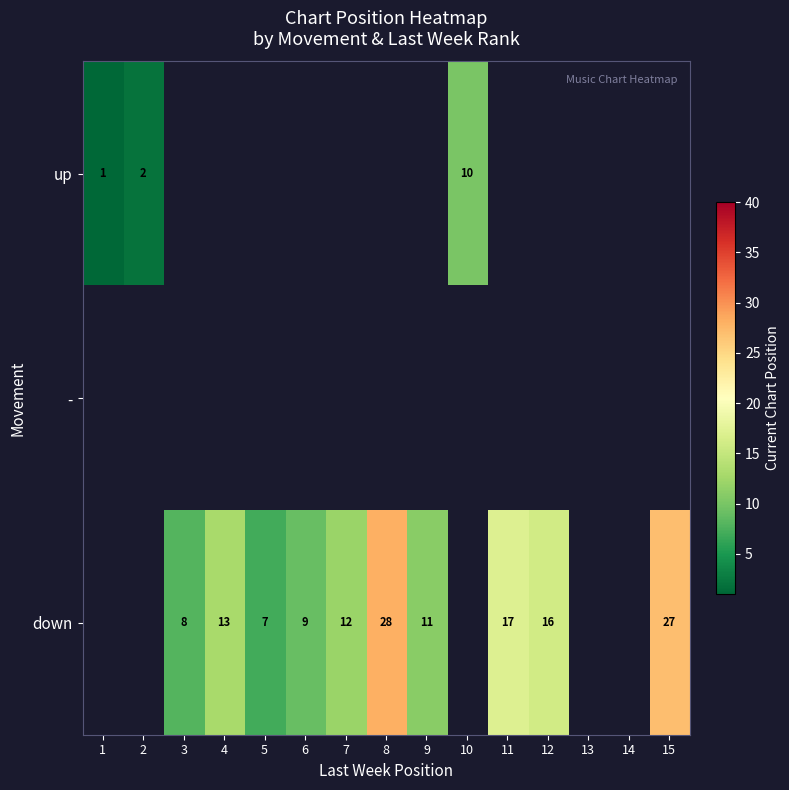

What is the minimum value shown in the chart?

1.0